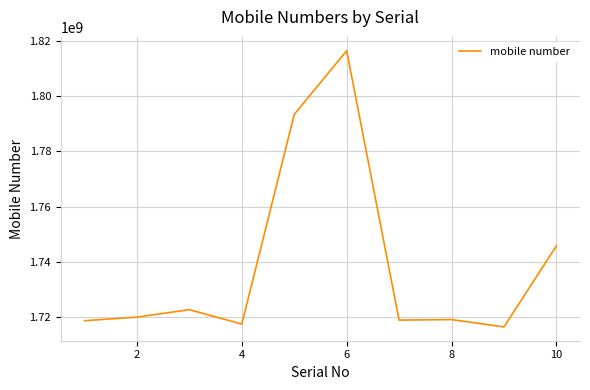

What is the smallest value displayed?

1716371786